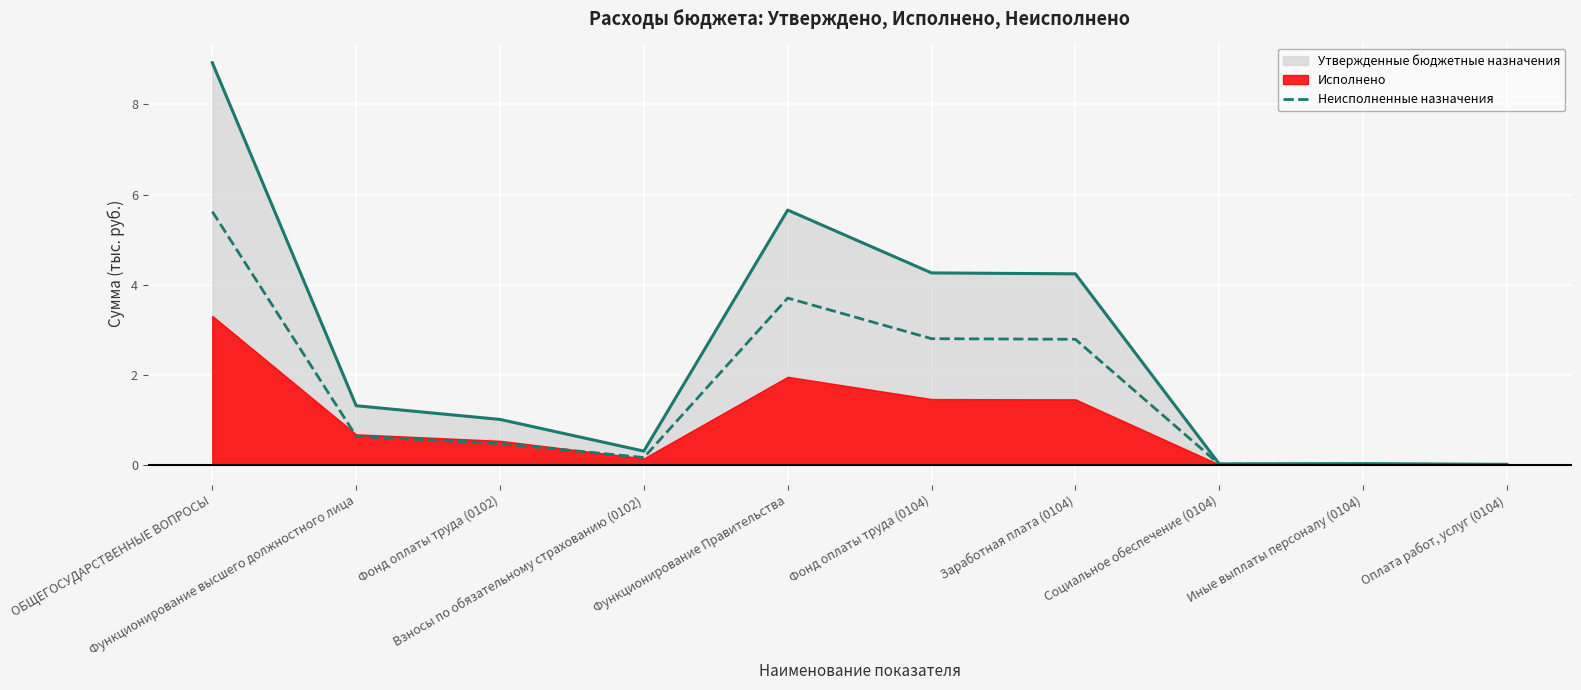

Does the chart display data point markers on the line(s)?

No